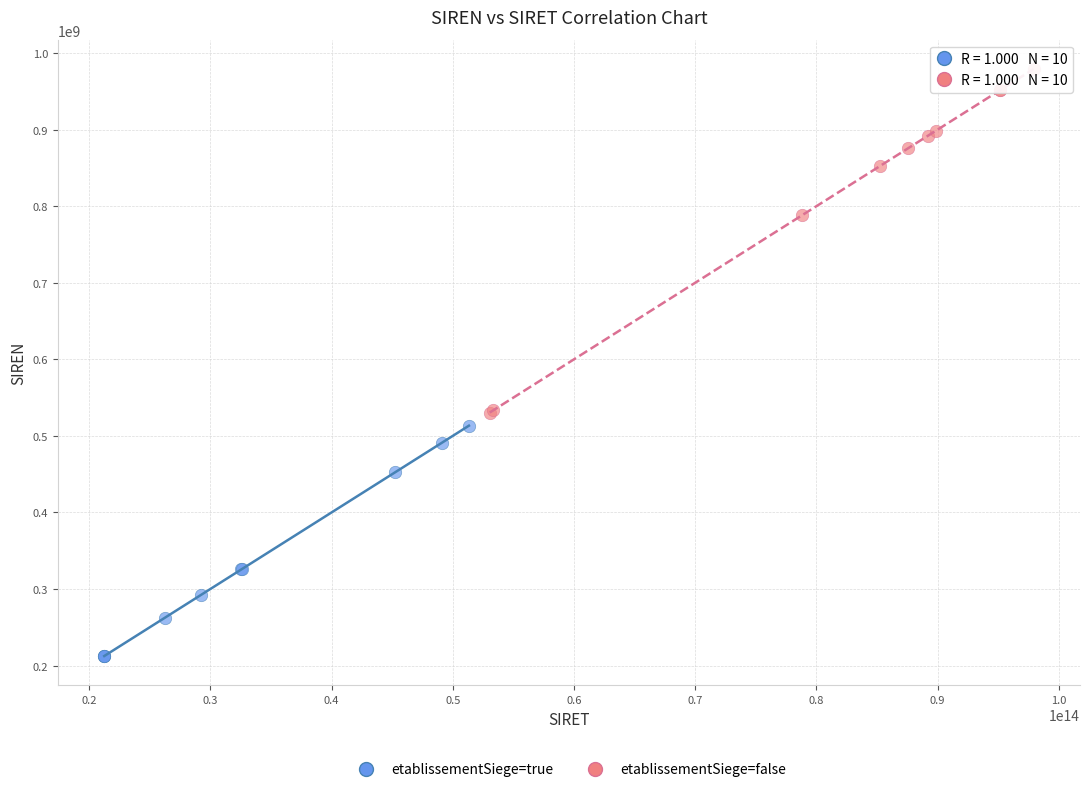

Which series contains the highest Y value?

etablissementSiege=false